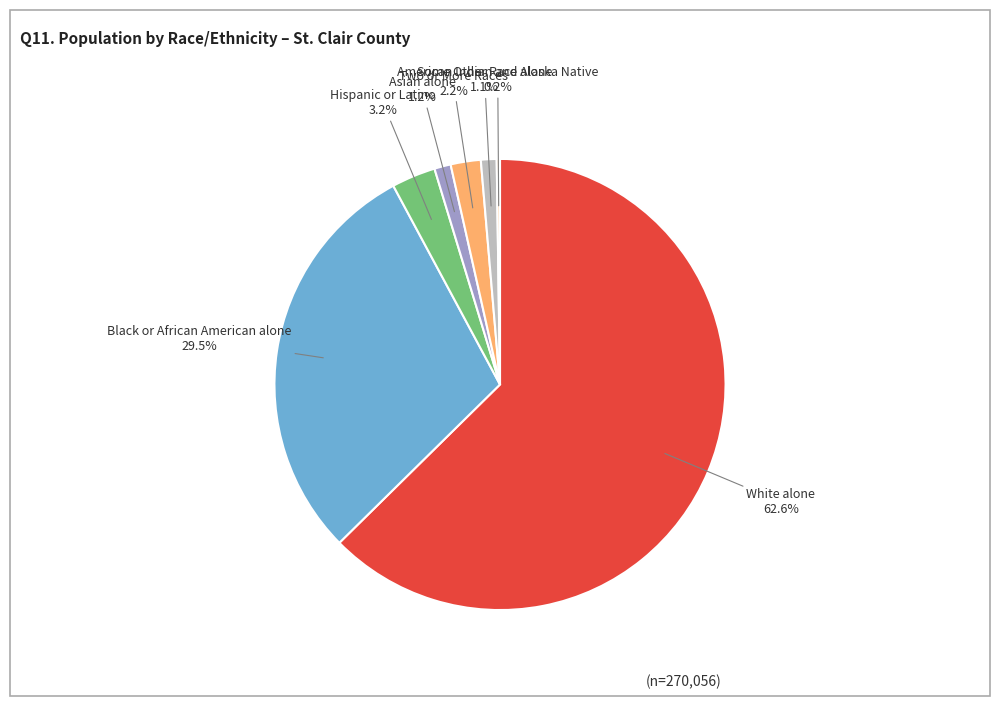

To the nearest percent, what is the difference between the largest and smallest slice percentages?

62%